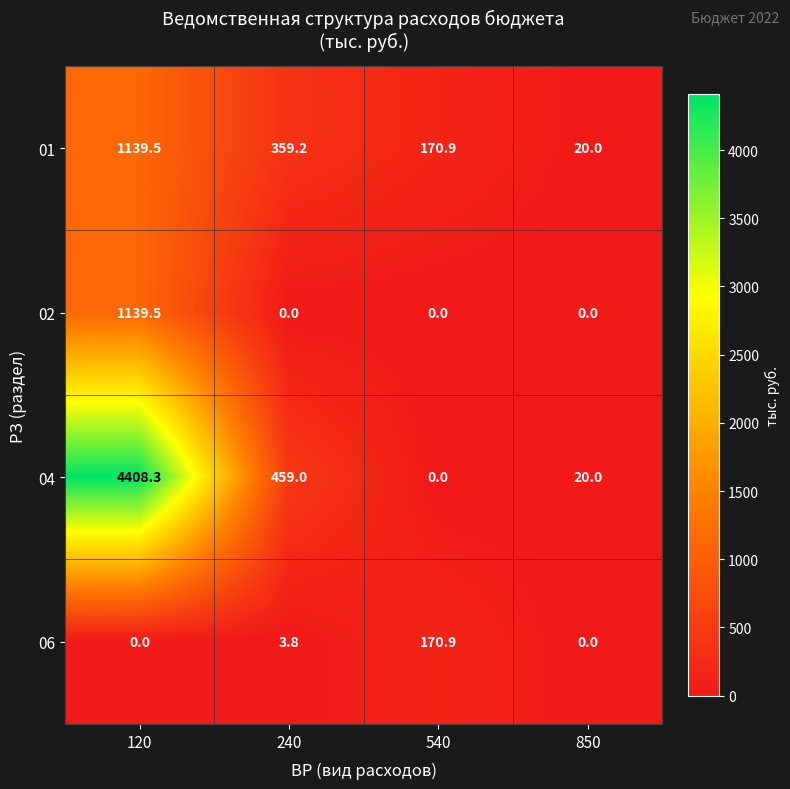

Which series has the widest spread of values?

04